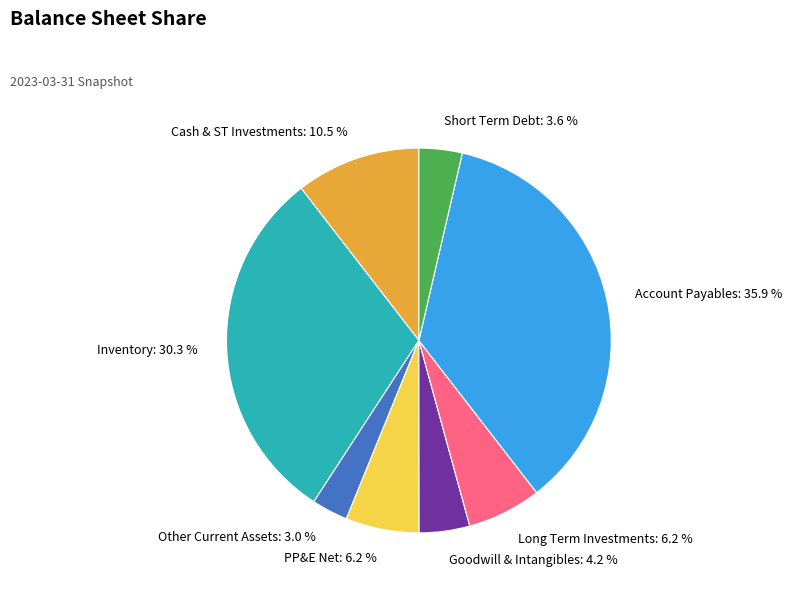

How many segments does this pie chart have?

8